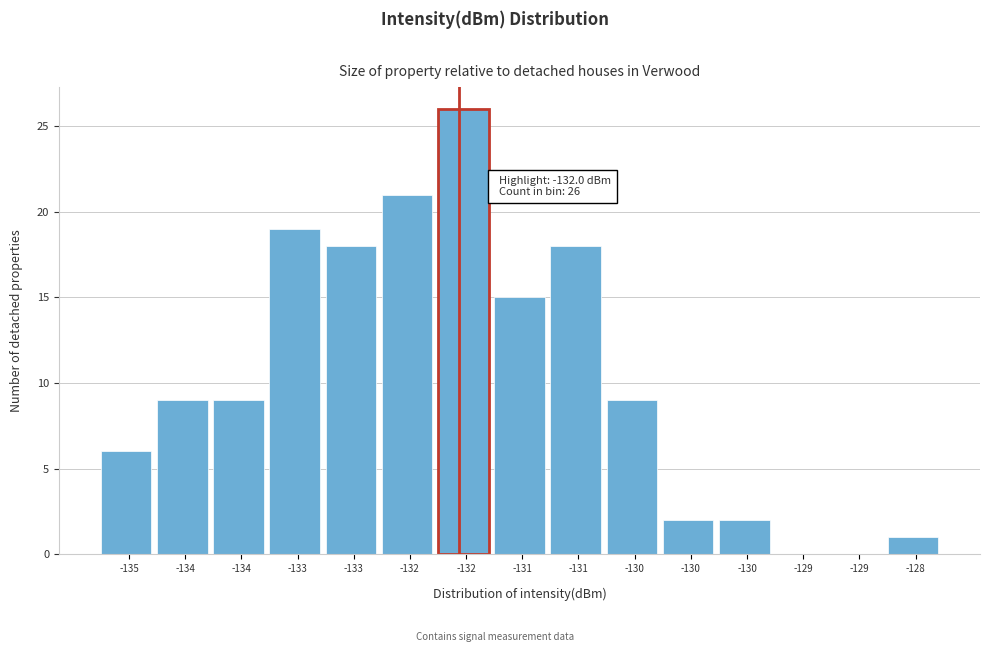

How many categories are shown in the chart?

15